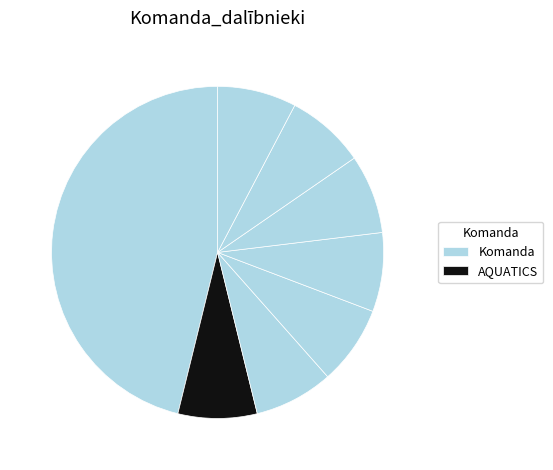

To the nearest percent, what is the average slice percentage?

12%